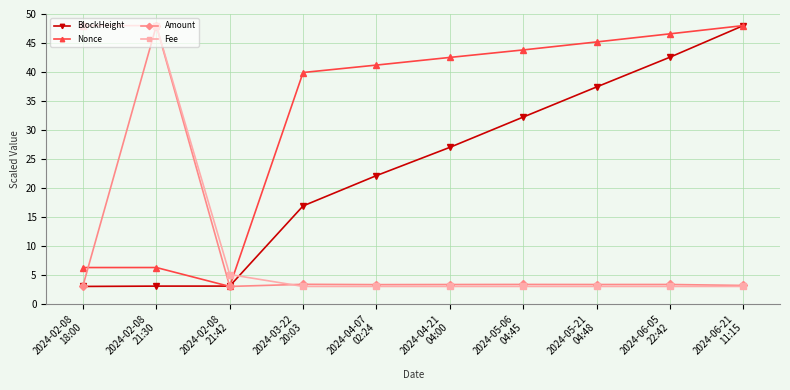

Where does the BlockHeight series first go above 26?

2024-04-21
04:00